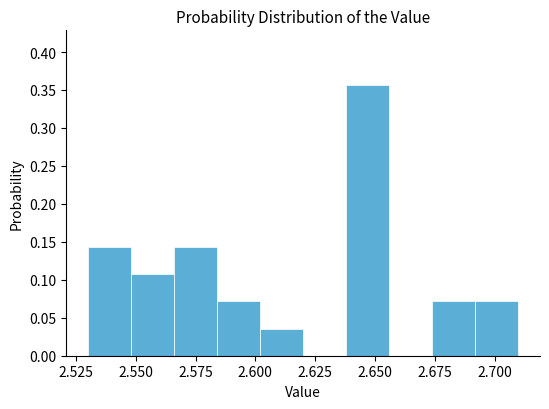

Read against the x-axis, roughly where is the centre of the tallest bar?

2.645